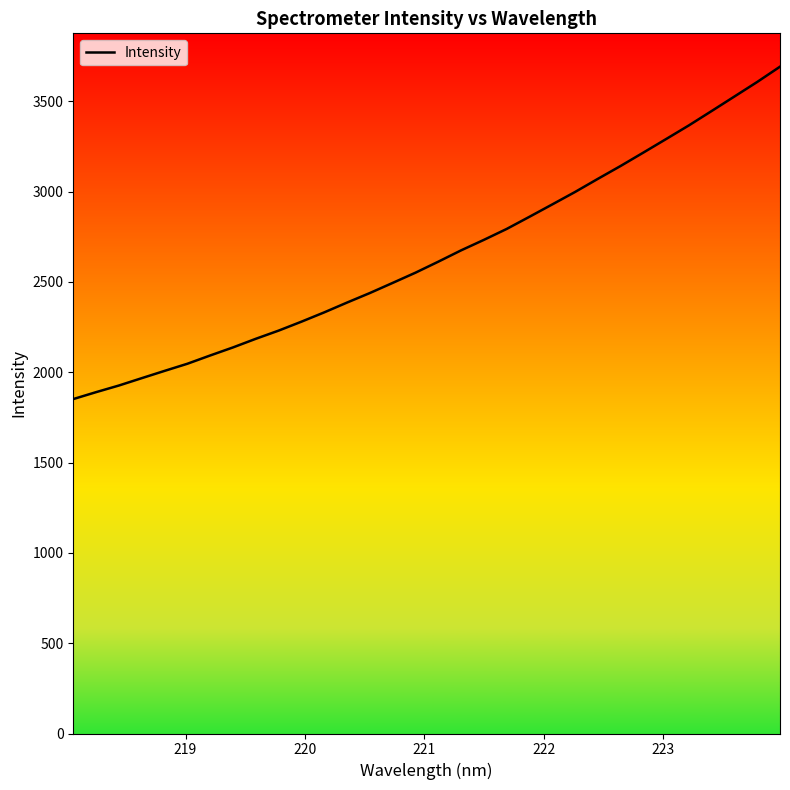

What is the maximum value shown in the chart?

3691.0